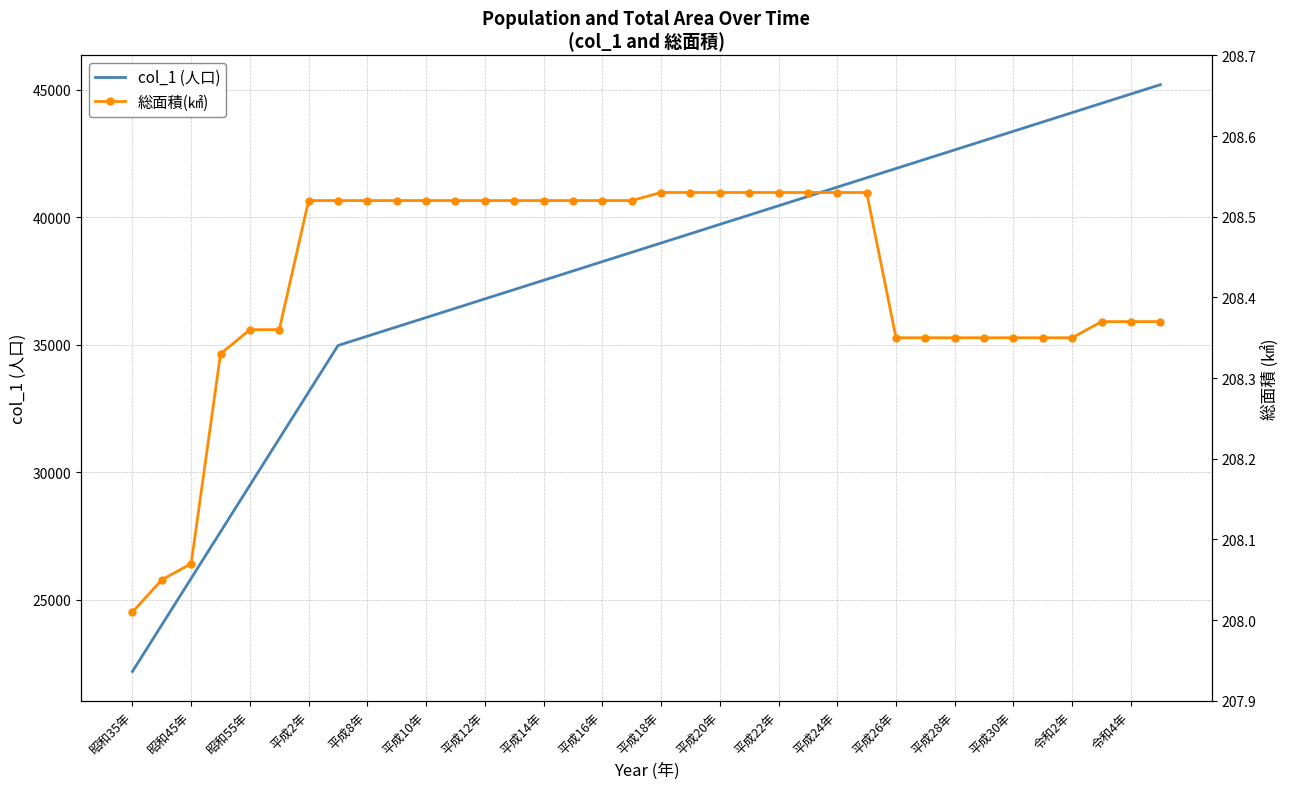

At which label does 総面積(㎢) reach its minimum?

昭和35年